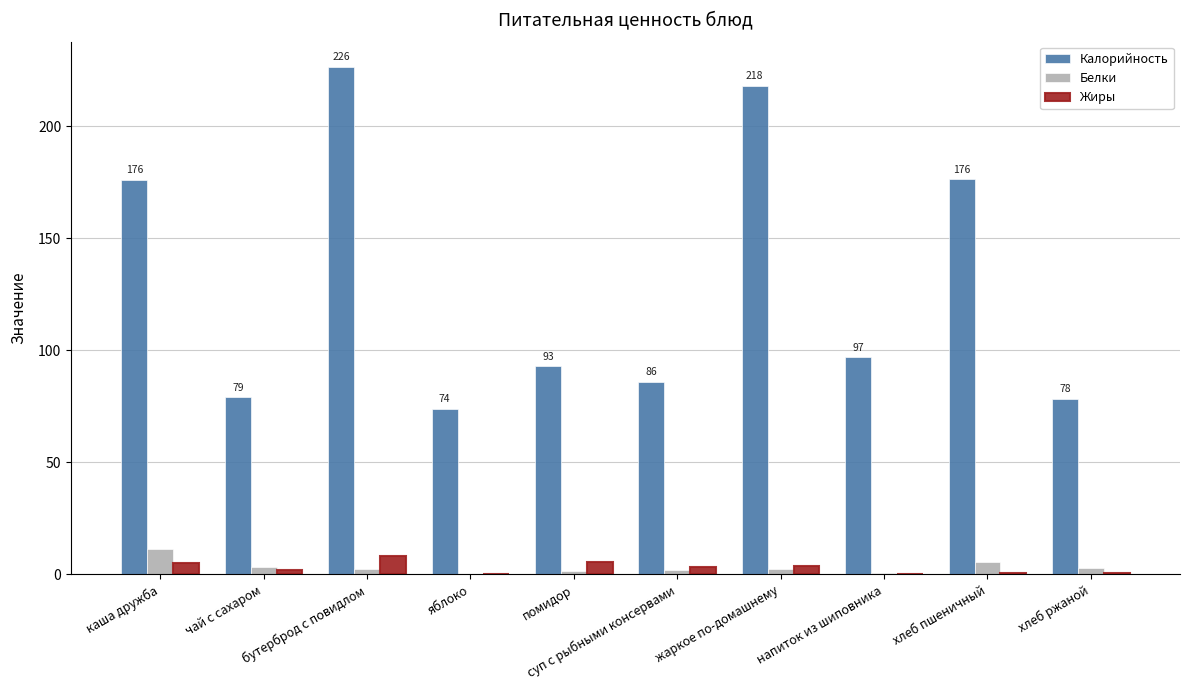

Which series has the largest total across all categories?

Калорийность